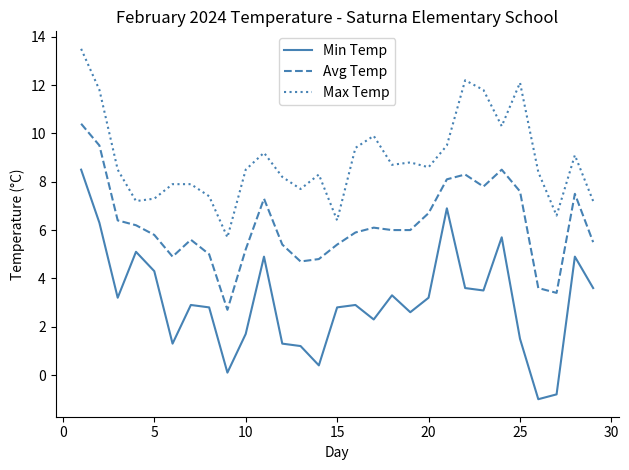

At how many categories does at least one series exceed 9?

11